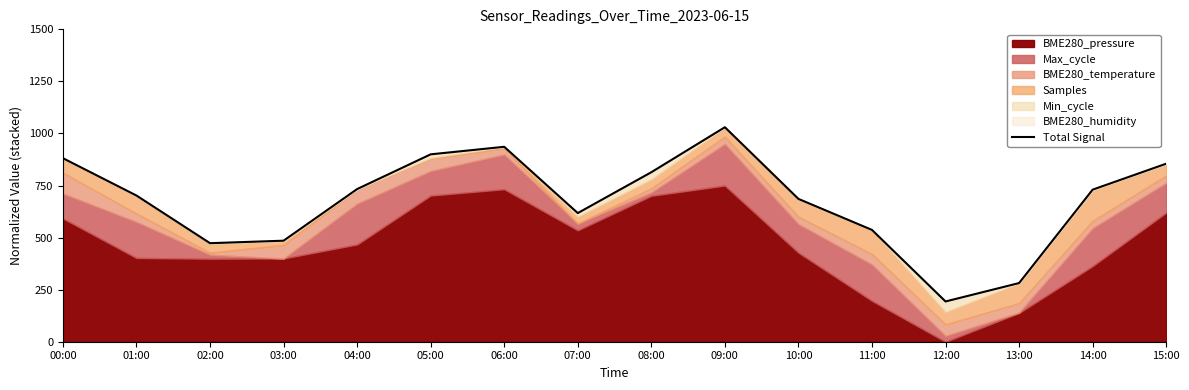

Where is the first local minimum?

02:00